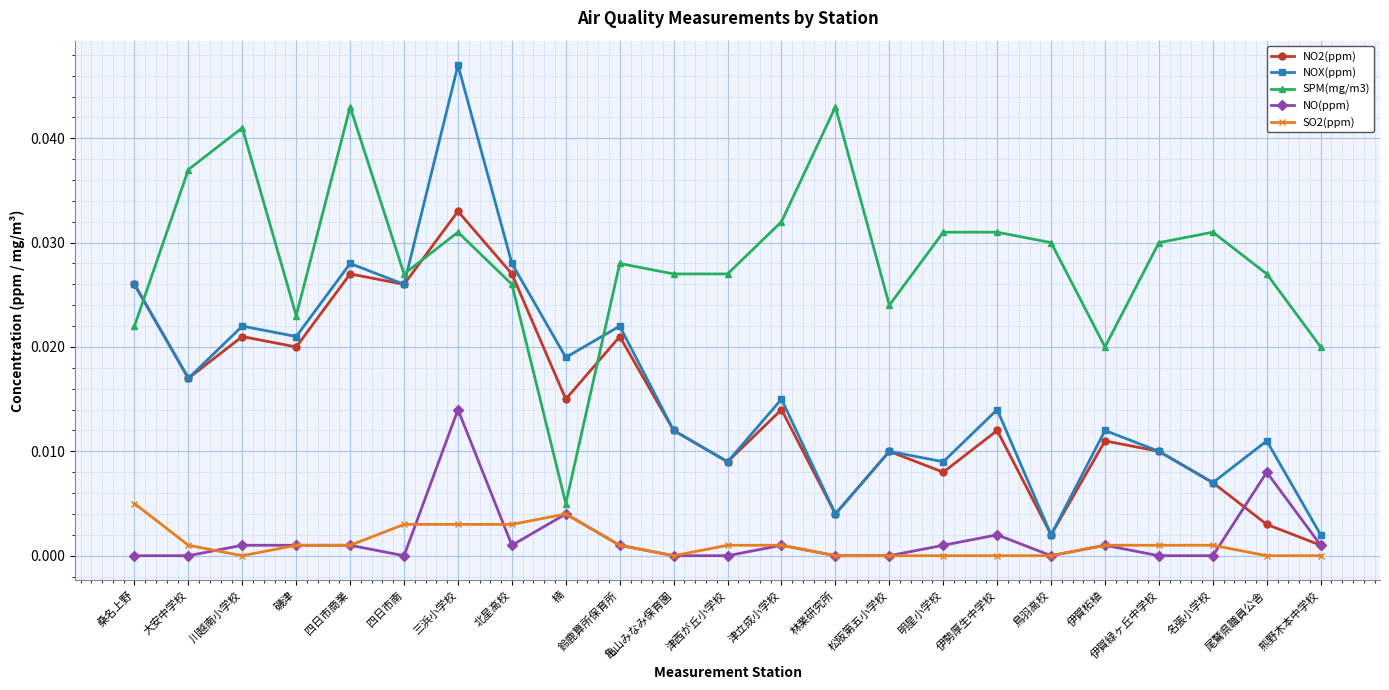

True or false: NOX(ppm) and SO2(ppm) intersect in this chart.

False